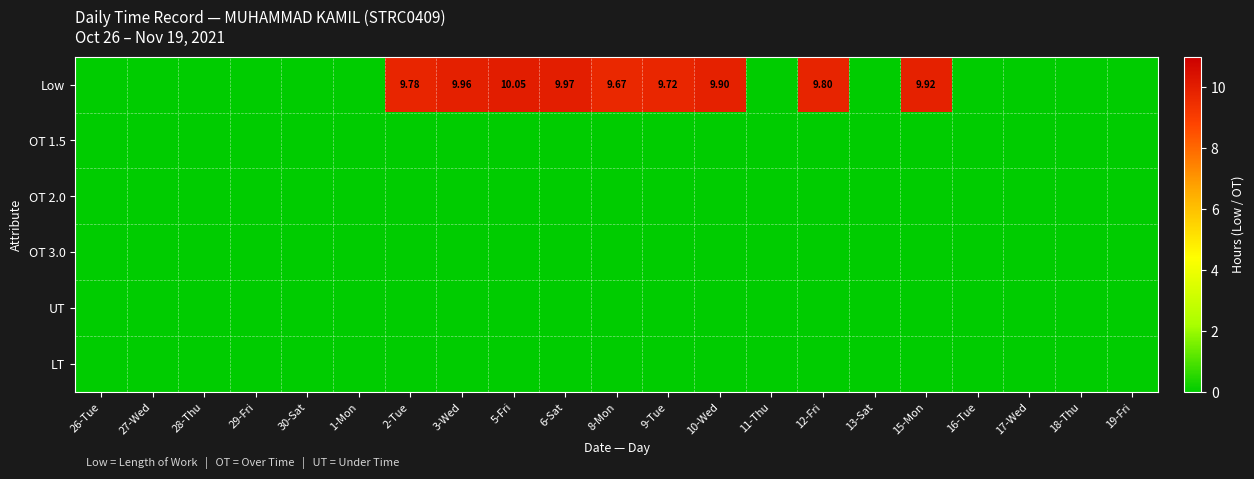

Which label corresponds to the largest value in the chart?

5-Fri